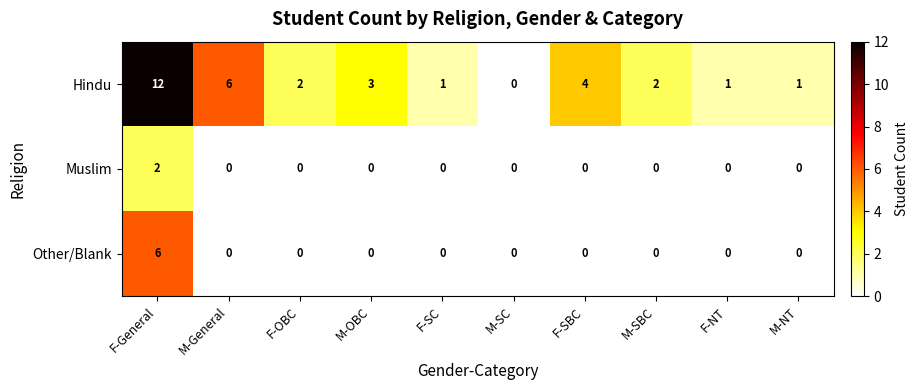

Which series has the largest total across all categories?

Hindu